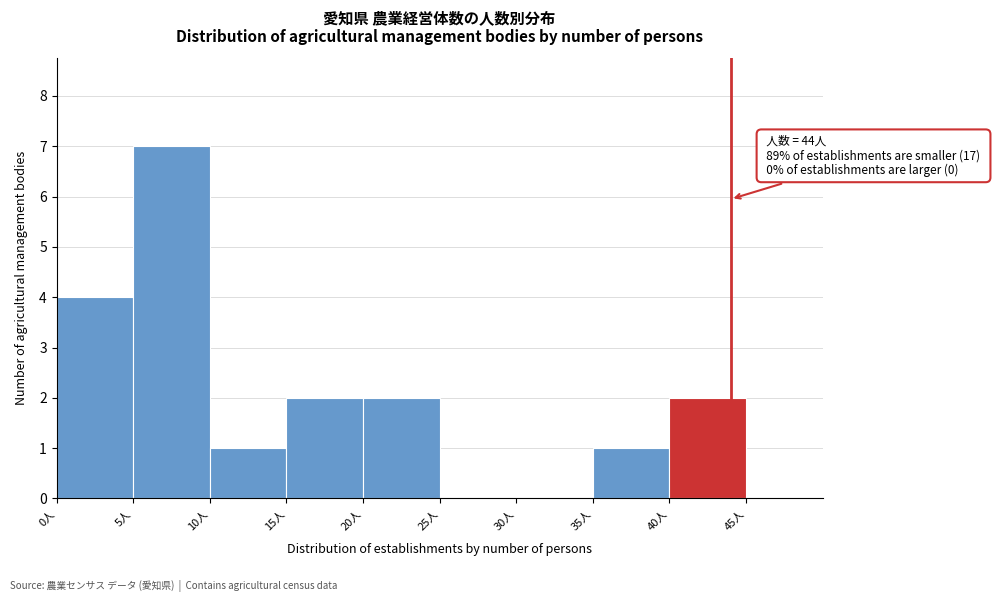

Which range on the x-axis has the tallest bar?

5 to 10